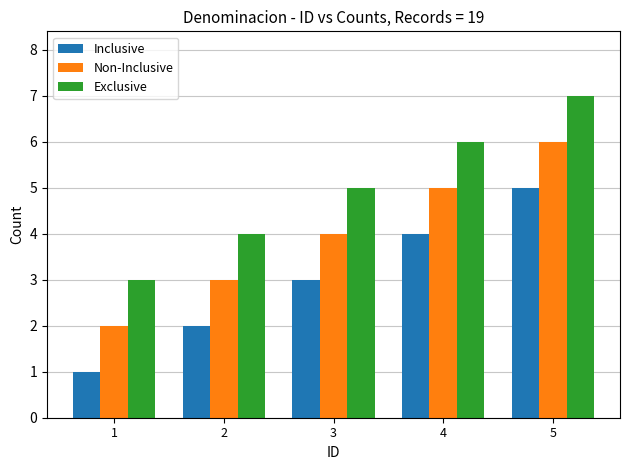

What is the difference between the second highest and minimum values in the Inclusive series?

3